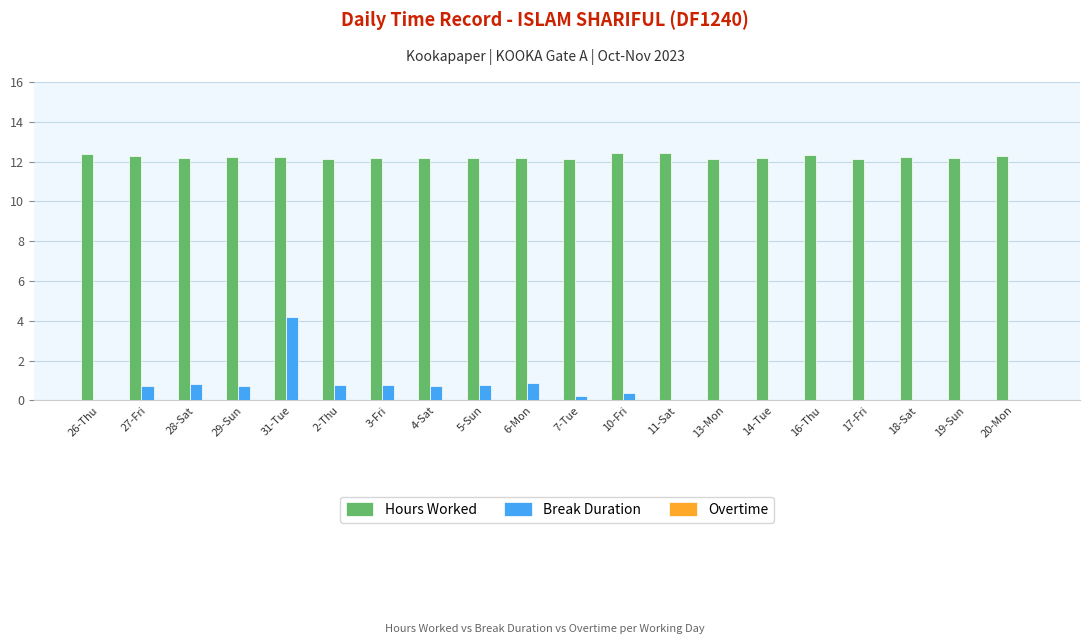

Is the value of Hours Worked at 7-Tue greater than the value of Break Duration at 29-Sun?

Yes